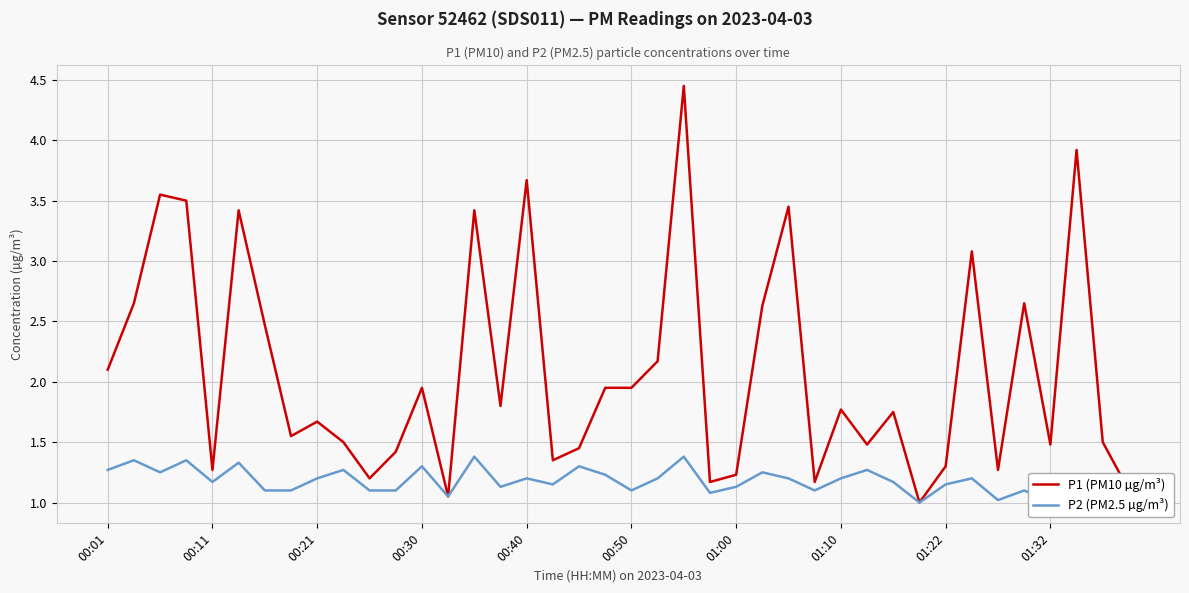

What is the sum of the P2 (PM2.5 µg/m³) values at 27 and 12?

2.4